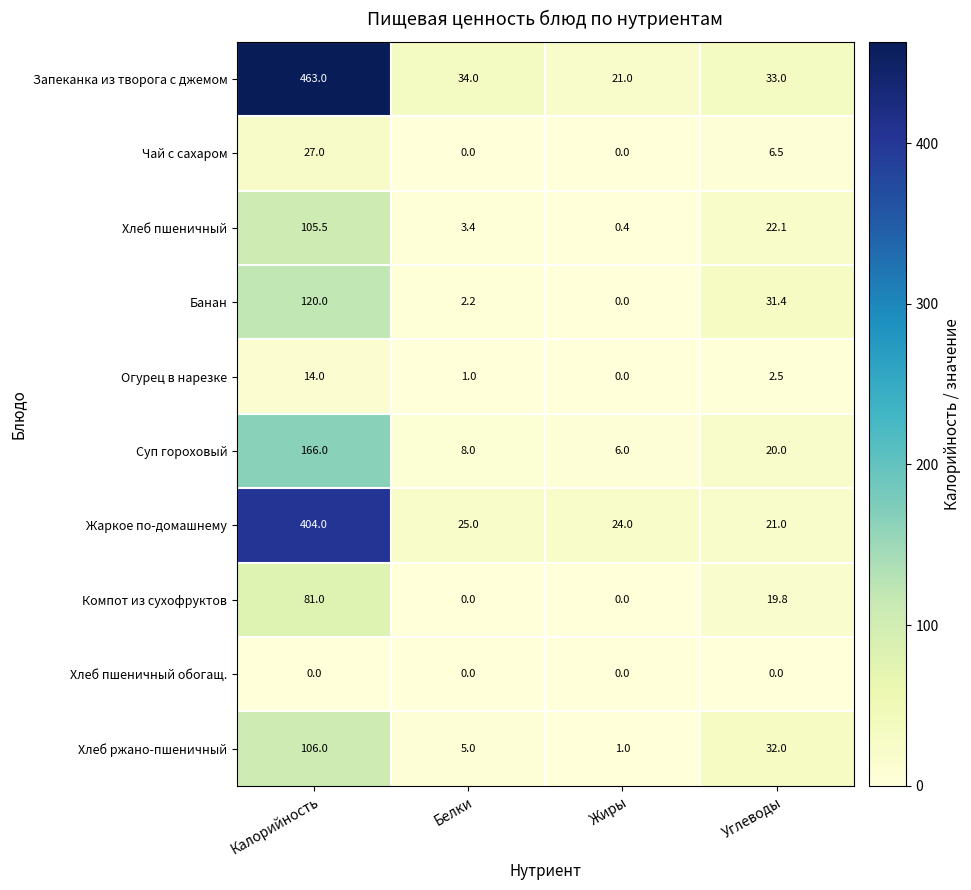

What value does the Жаркое по-домашнему series have at Углеводы?

21.0